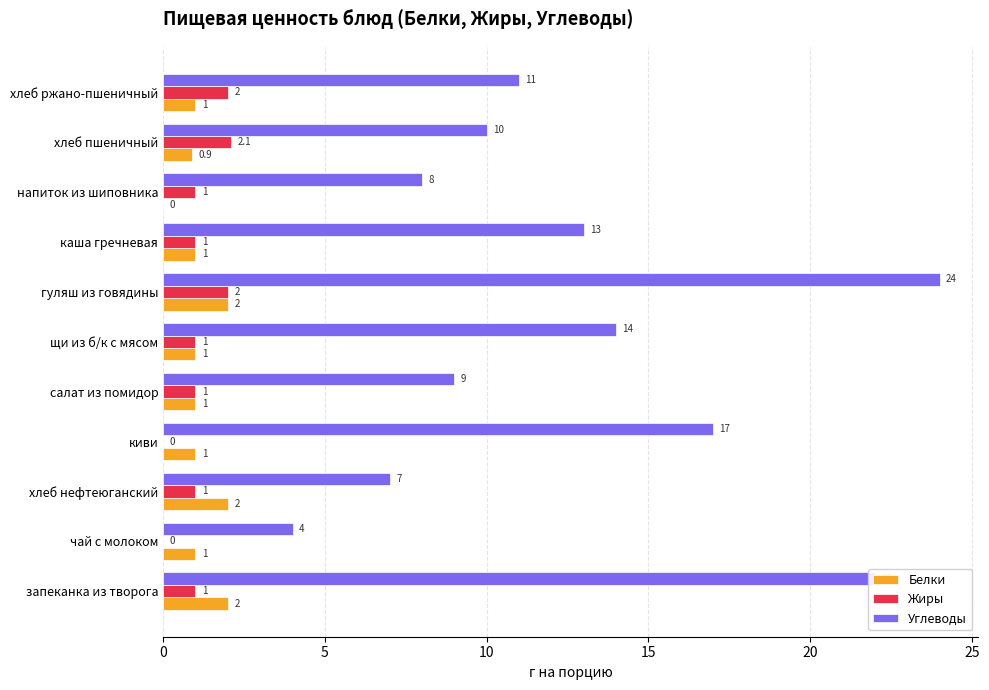

How many data points does each series have?

11